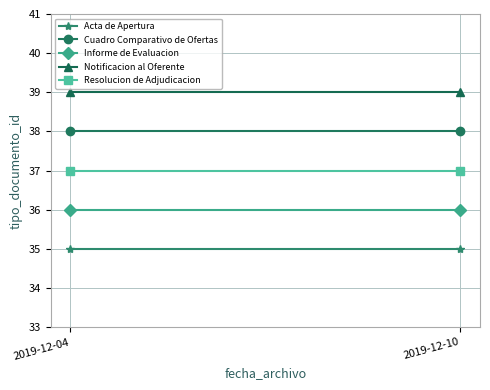

Is it true that Notificacion al Oferente equals 39 at 2019-12-10?

True